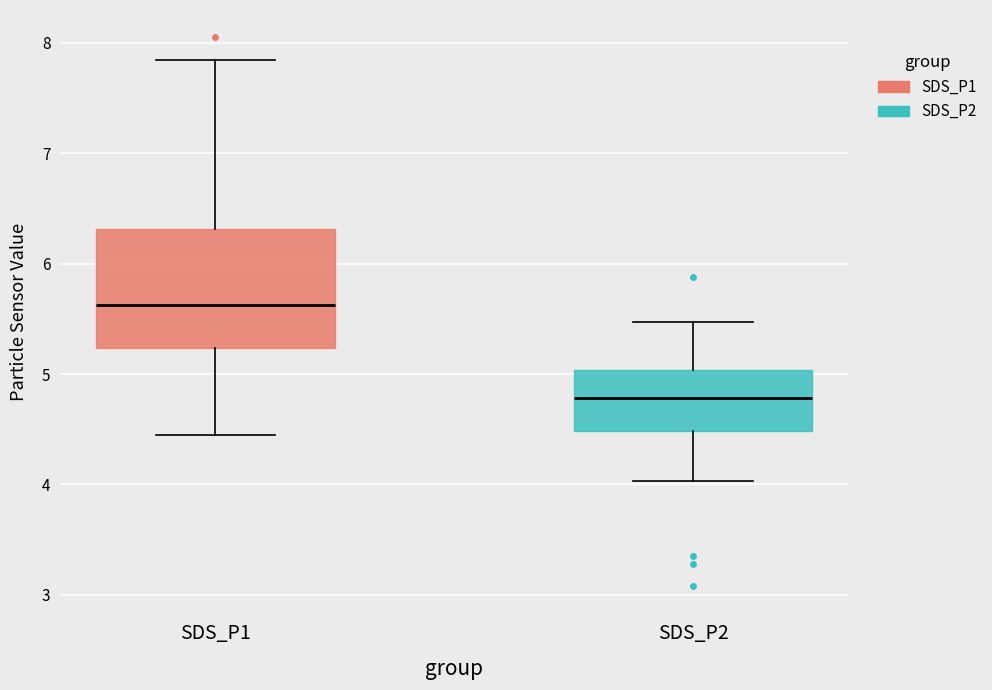

Reading left to right, read every box against the y-axis: the position of its median line, the range the box covers, and the ends of its whiskers. The values are not printed on the chart, so give them approximately, as read against the axis.

SDS_P1: median 5.6, box 5.2 to 6.3, whiskers 4.5 to 7.9
SDS_P2: median 4.8, box 4.5 to 5.0, whiskers 4.0 to 5.5